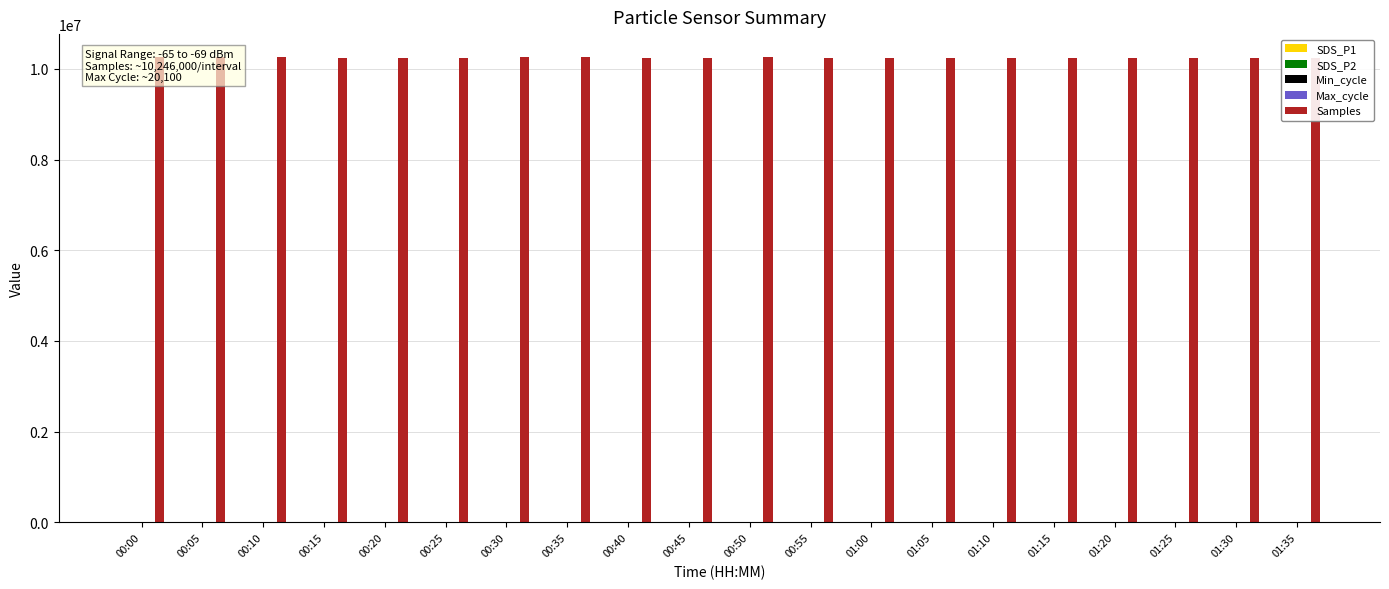

Which series changed the most between 01:00 and 01:30?

Samples